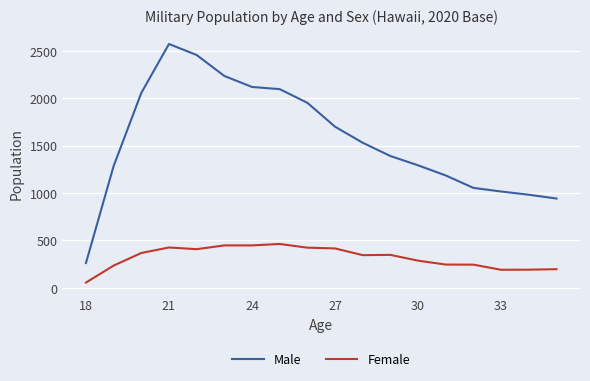

Which series has the largest total across all categories?

Male